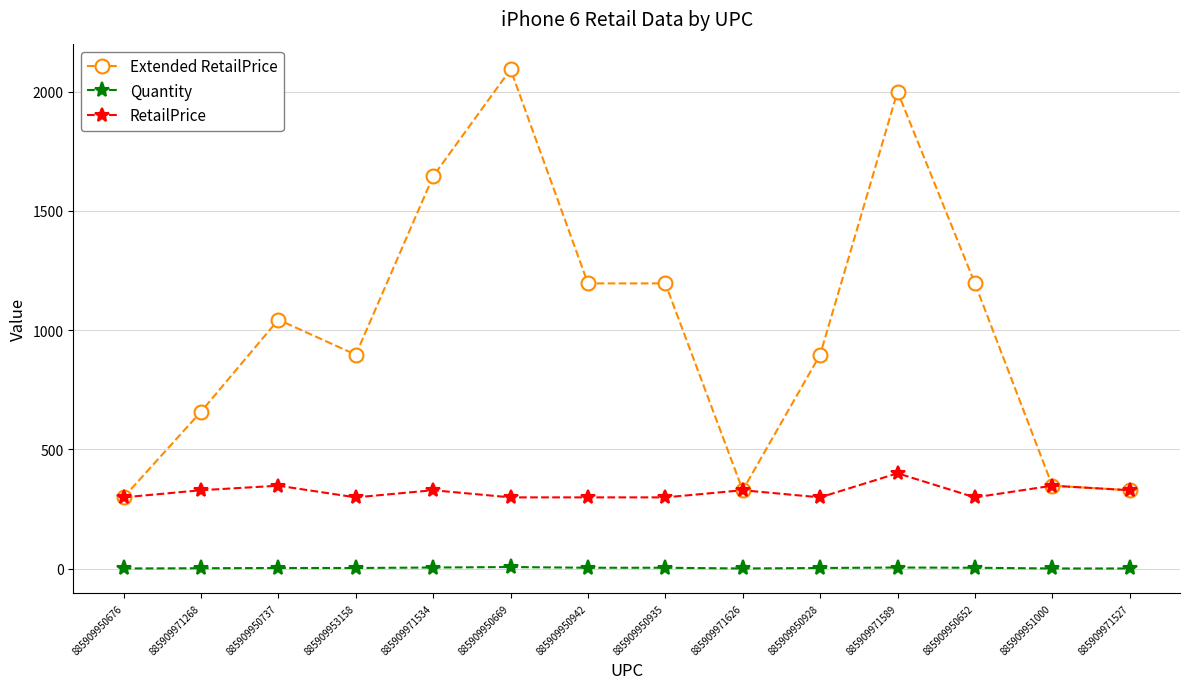

What position from the left is 885909950942?

7